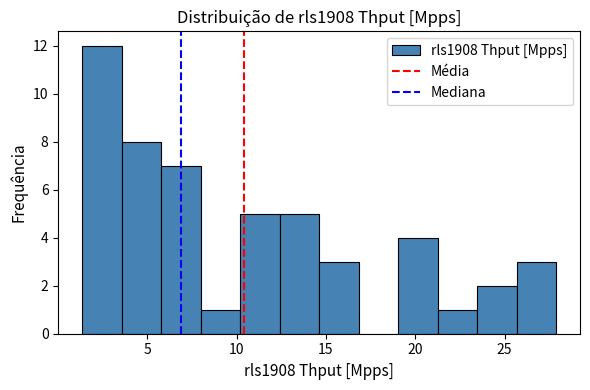

How tall is the bar that spans 25.5 to 28.0 on the x-axis? Neither the bar edges nor the heights are printed on the chart, so give them approximately, as read against the axes.

3